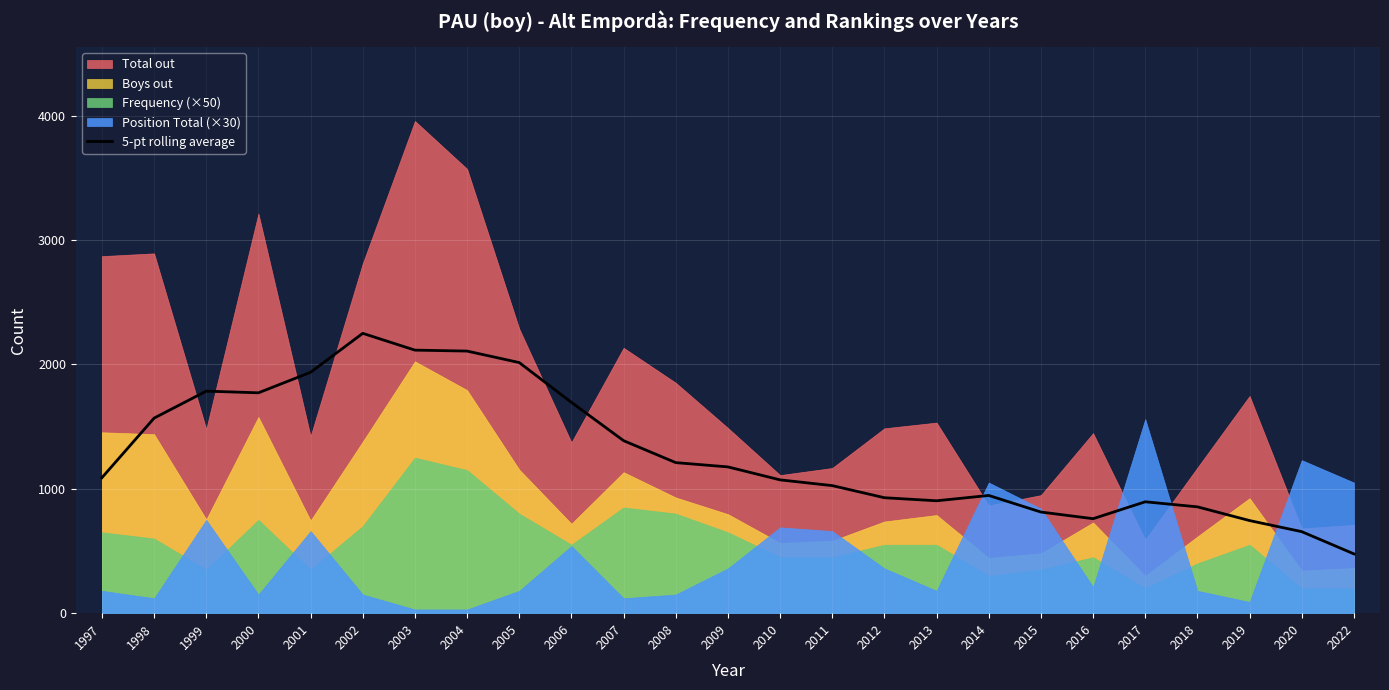

What is the approximate value at 2004?

2106.6